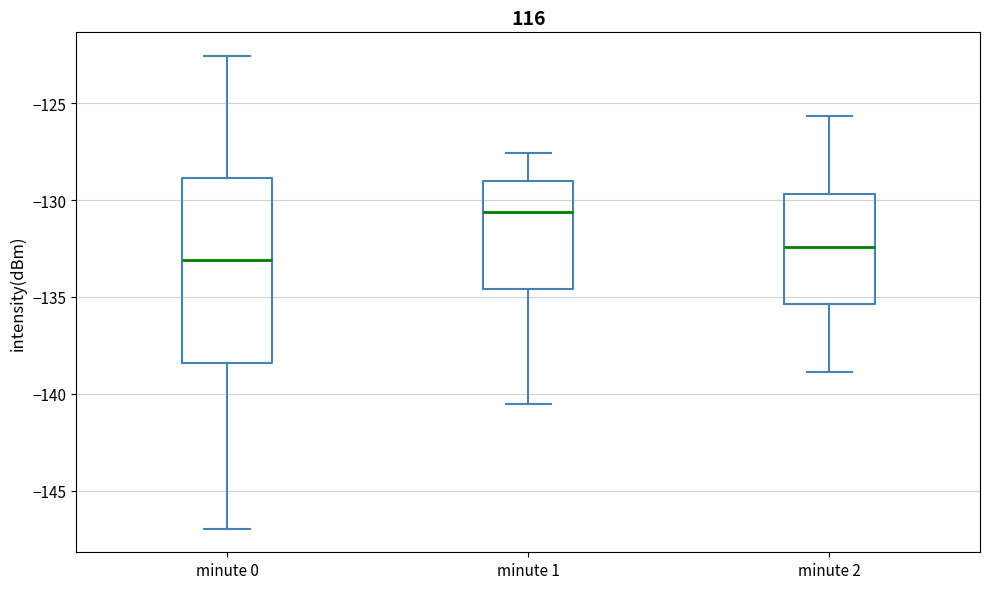

Comparing the boxes themselves (not the whiskers), which one is the tallest?

minute 0